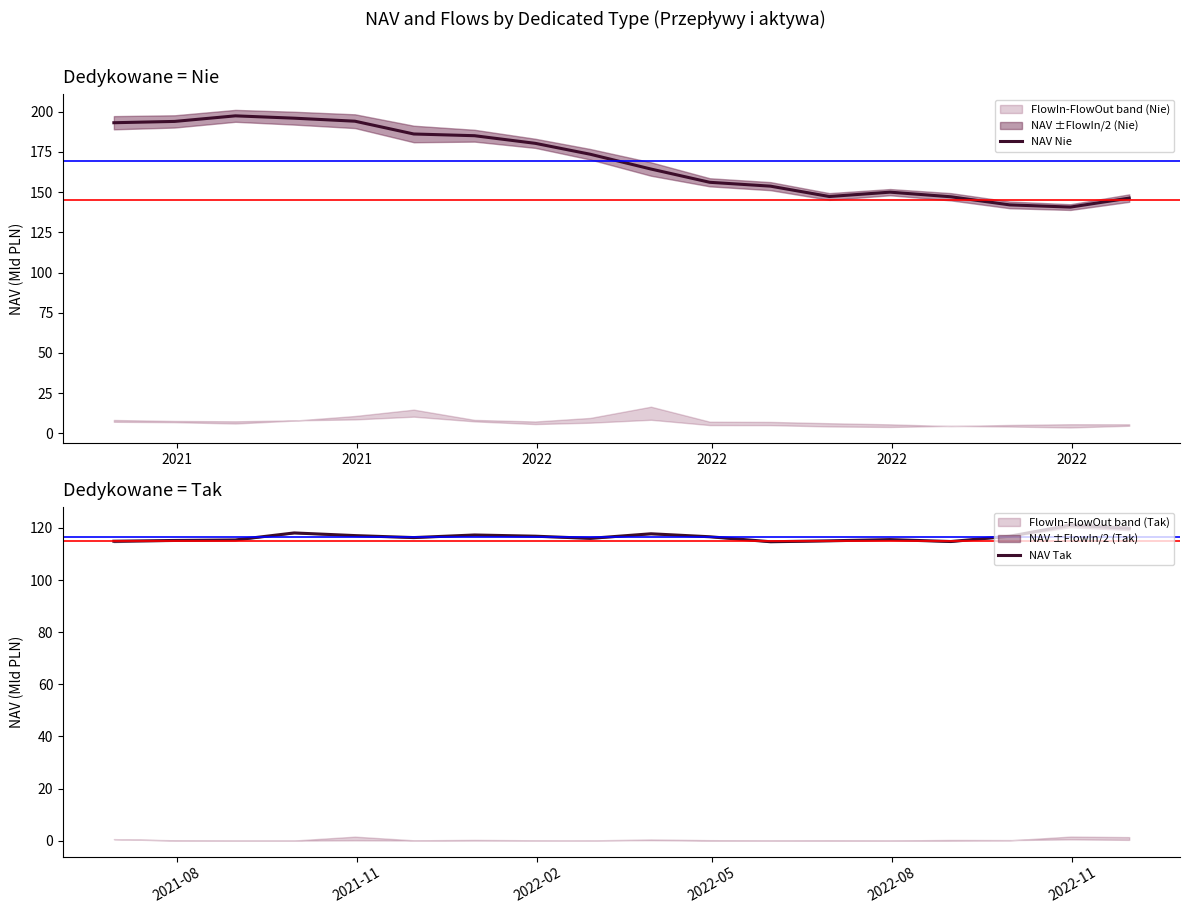

Which series has the widest spread of values?

NAV Nie